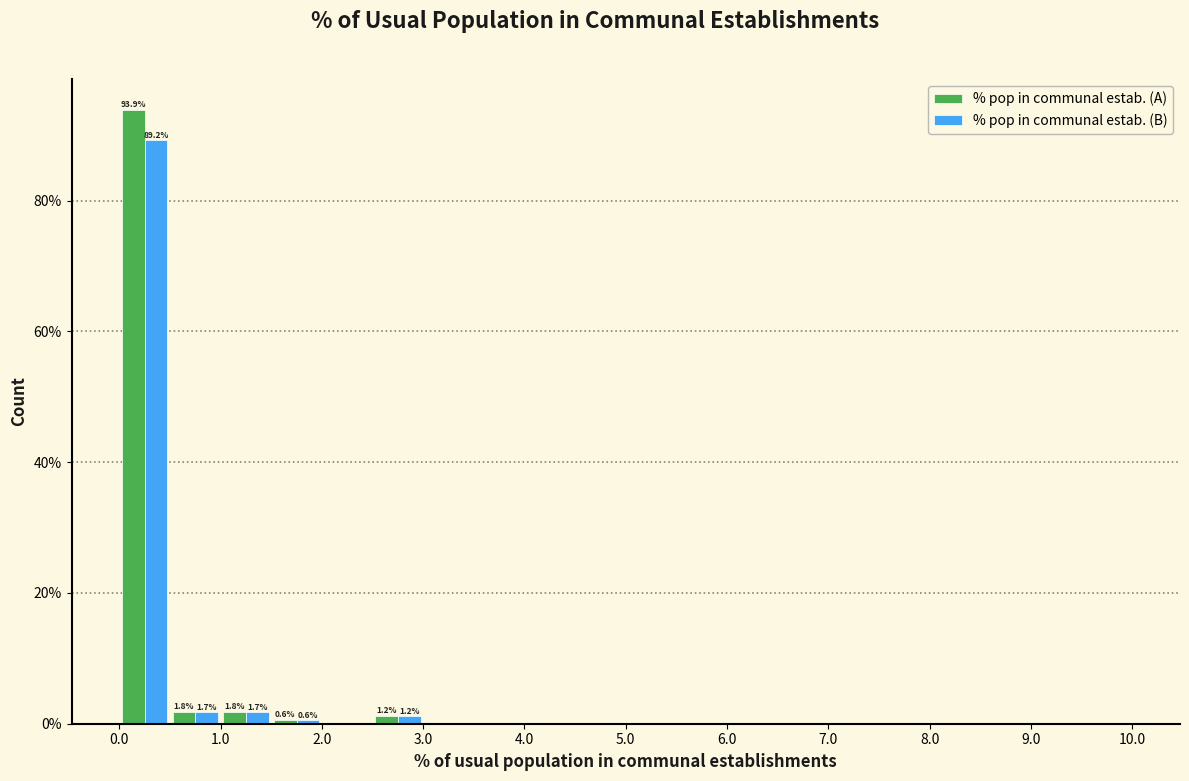

In the % pop in communal estab. (A) series, which range on the x-axis has the tallest bar?

0.0 to 0.5